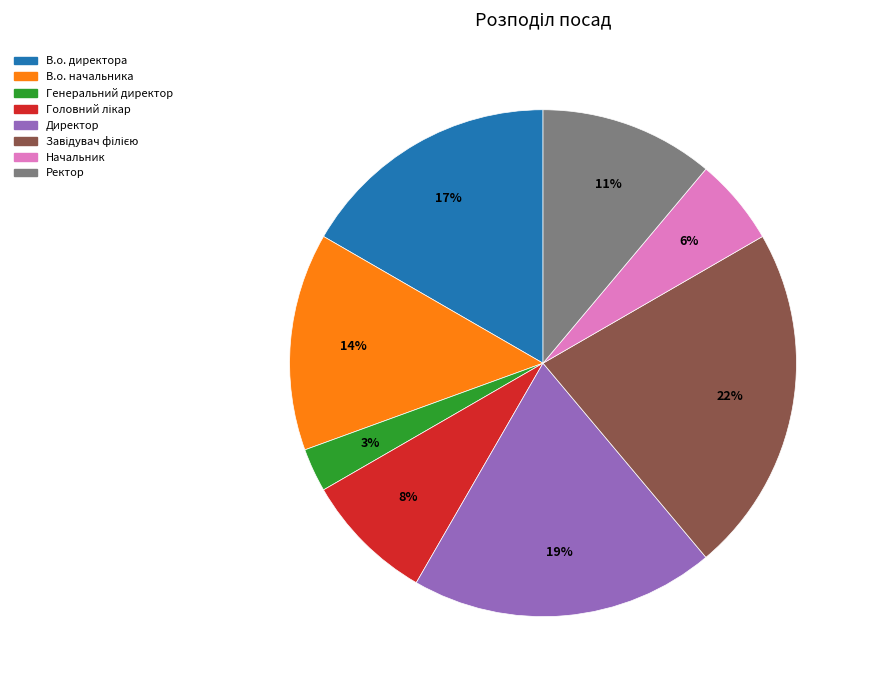

Which slice is the smallest?

Генеральний директор